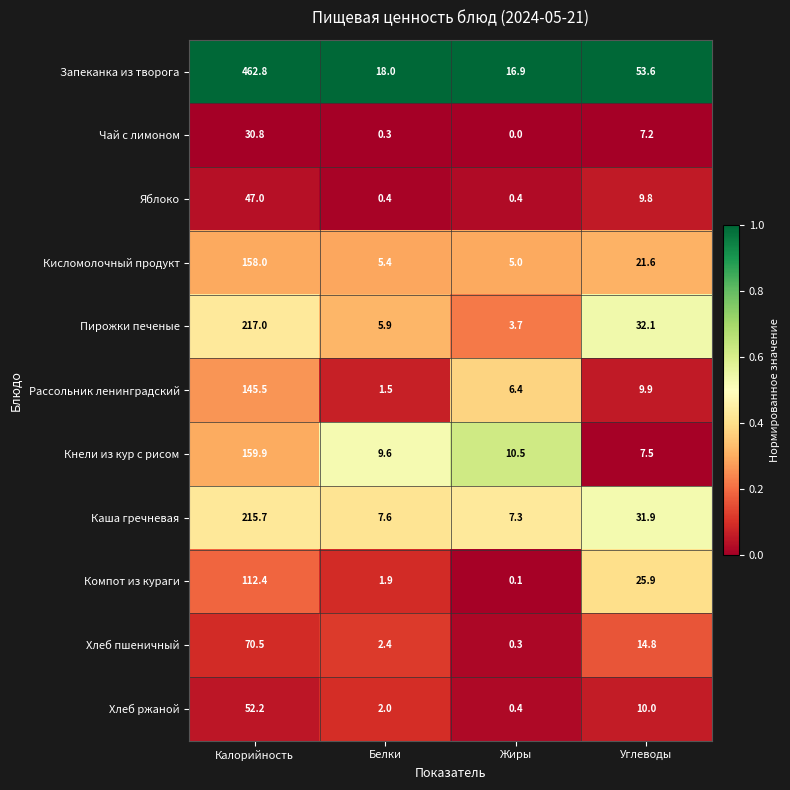

What is the difference between the Каша гречневая values at Углеводы and Калорийность?

183.8